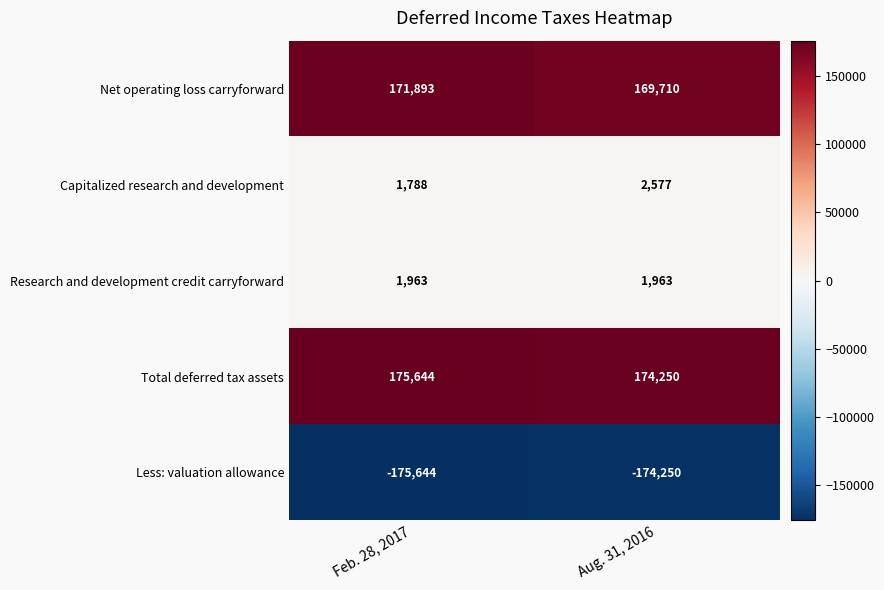

At which category is the sum across all series the highest?

Feb. 28, 2017